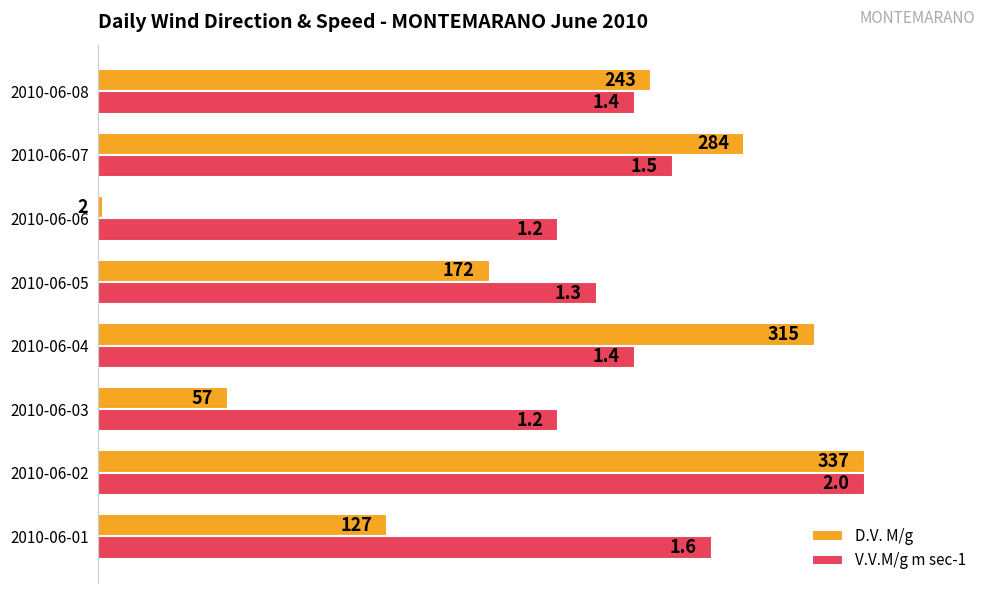

What are all the series names shown in the legend?

D.V. M/g, V.V.M/g m sec-1